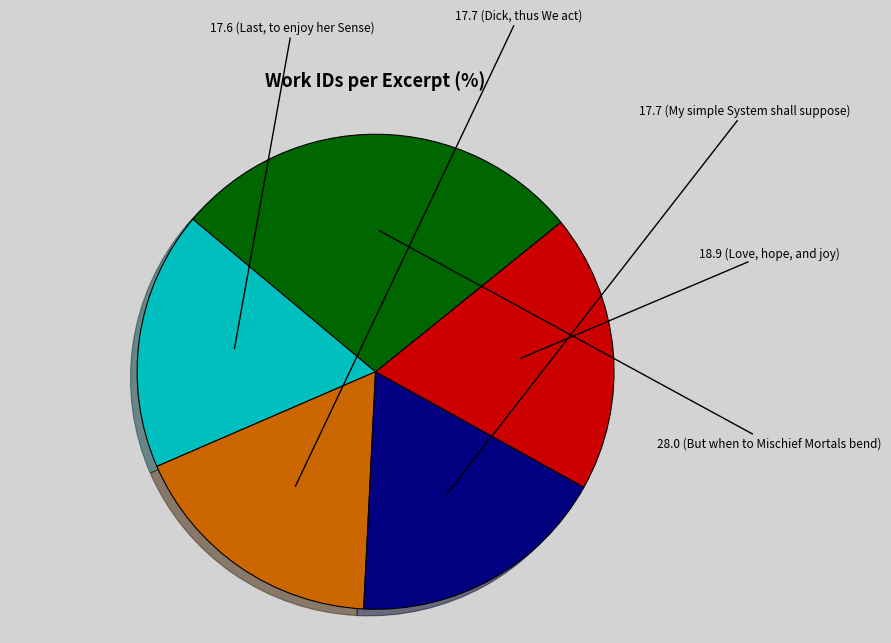

Does any single category account for the majority?

No